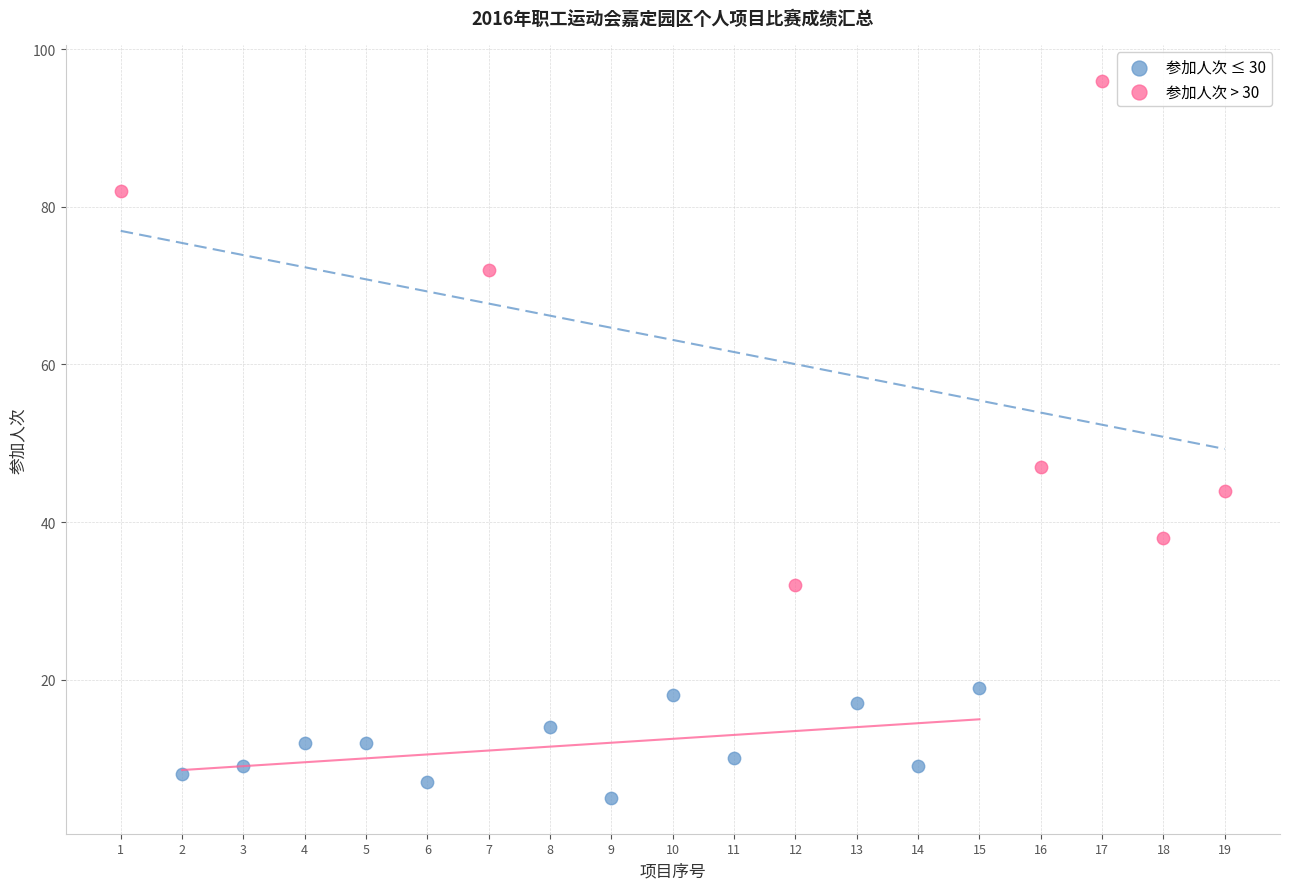

Which series has the largest Y range (max minus min)?

参加人次 > 30